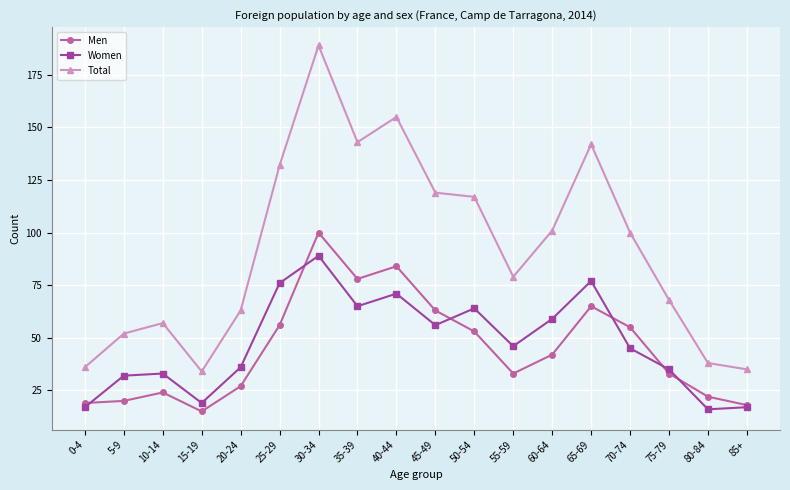

Is this an area chart (filled region under the line)?

No